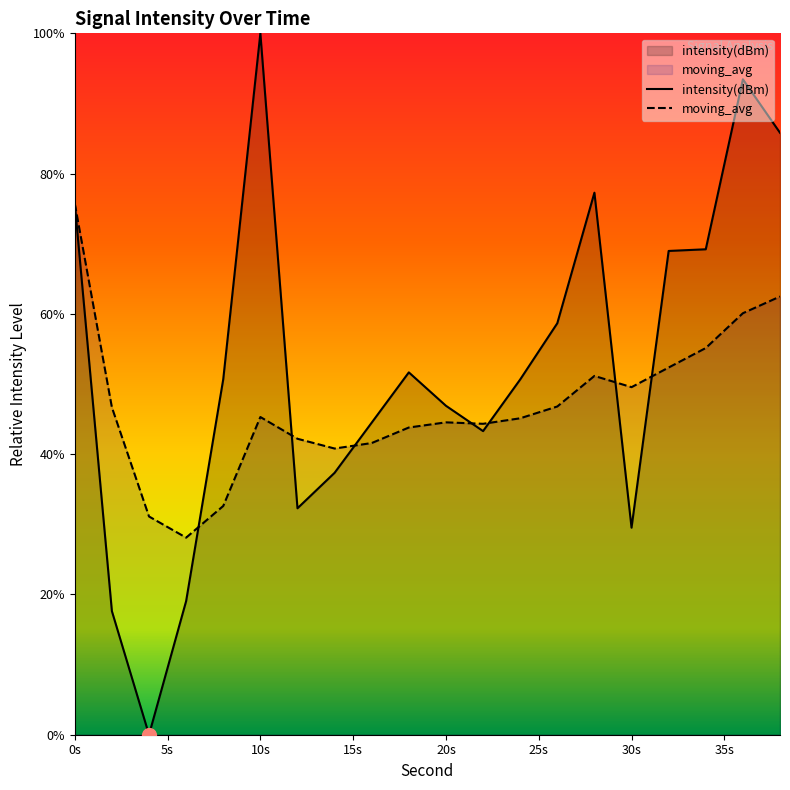

What is the approximate value of moving_avg at 20s?

44.5